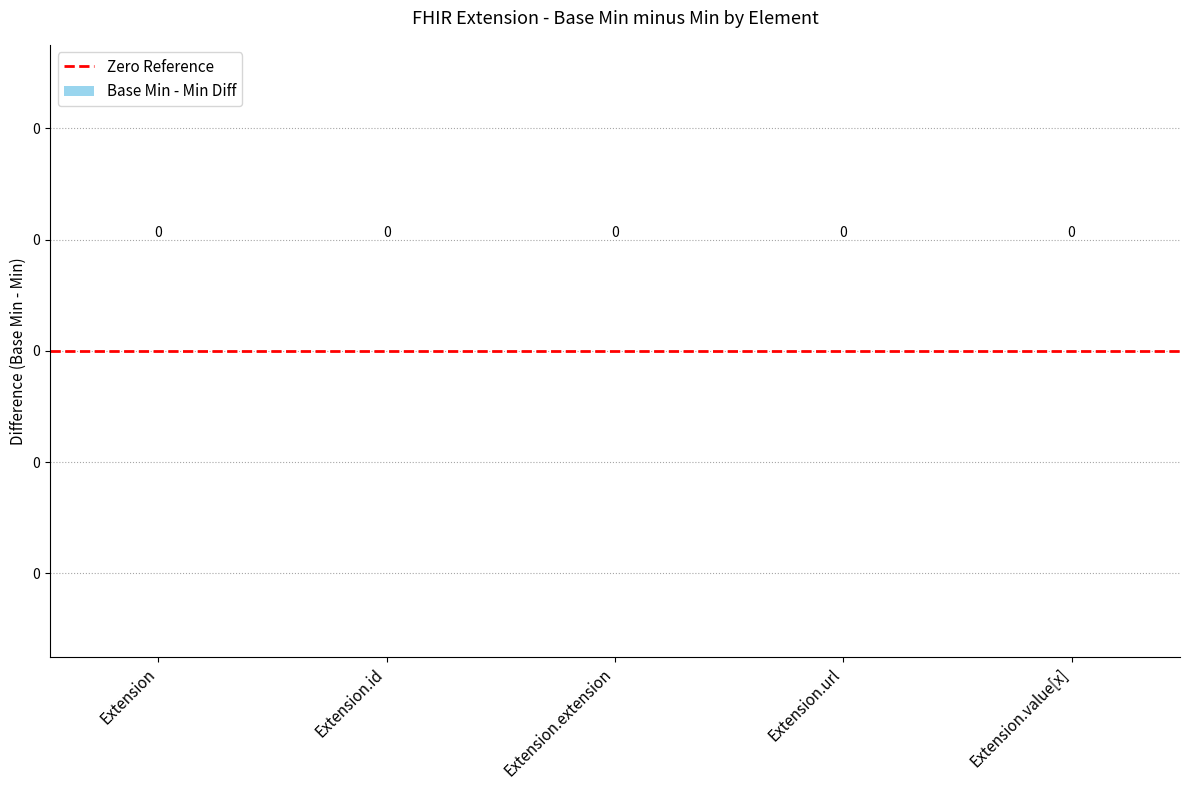

How many data points does each series have?

5